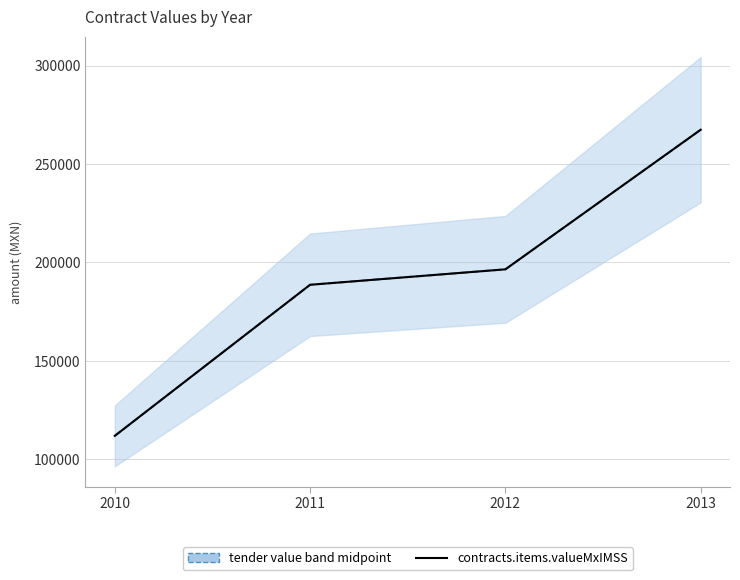

At which category is the sum across all series the highest?

2013